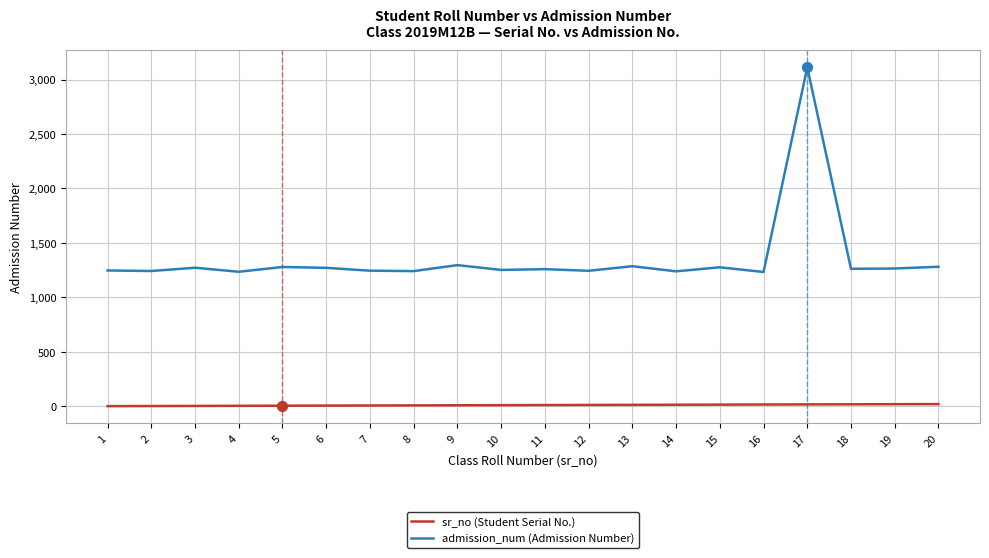

At which category is the sum across all series the highest?

17